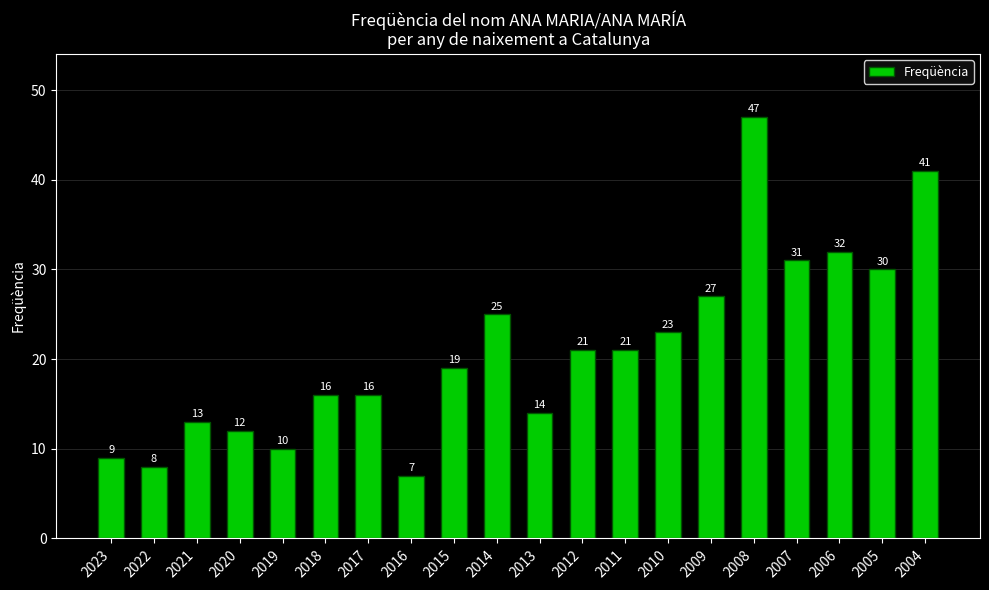

The chart shows a value of 9 at 2023. True or false?

True